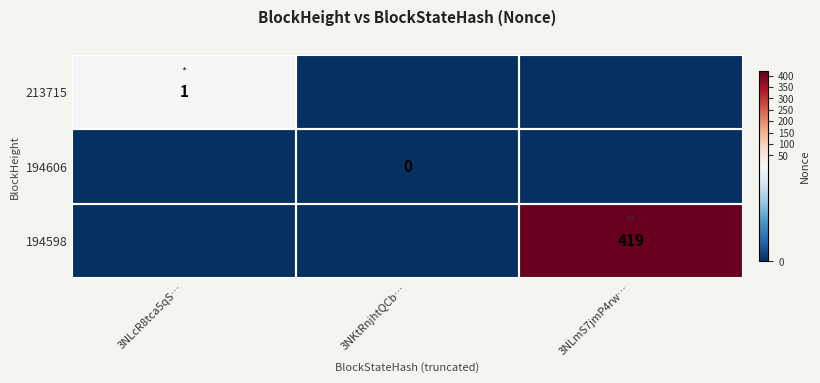

At how many categories does at least one series exceed 128?

1